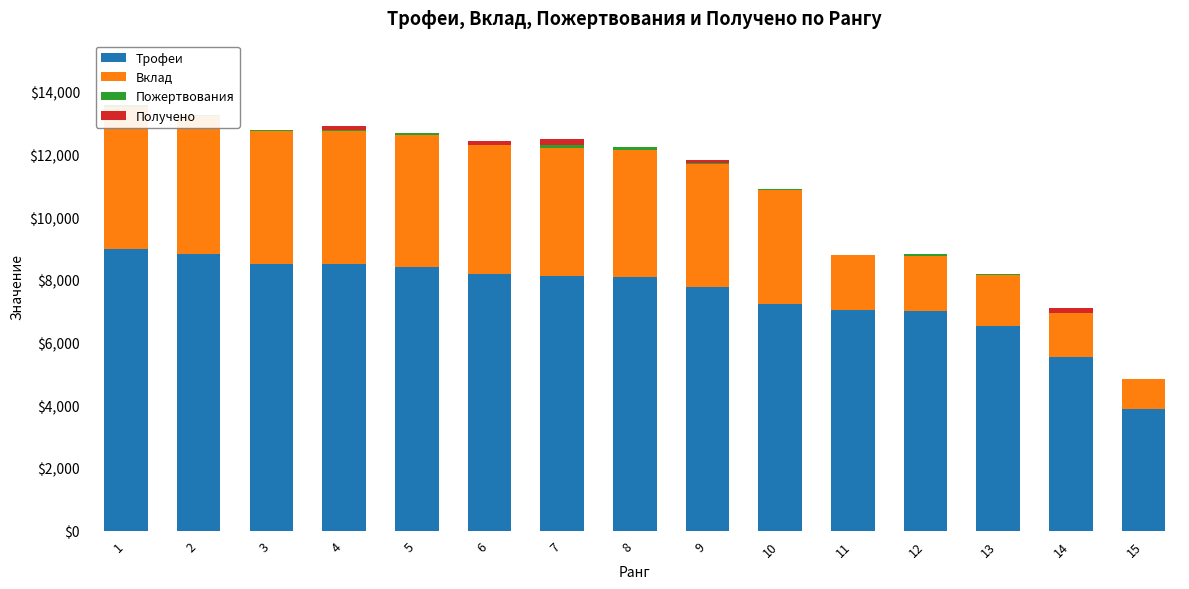

At 13, list the series in order from smallest to largest.

Получено, Пожертвования, Вклад, Трофеи